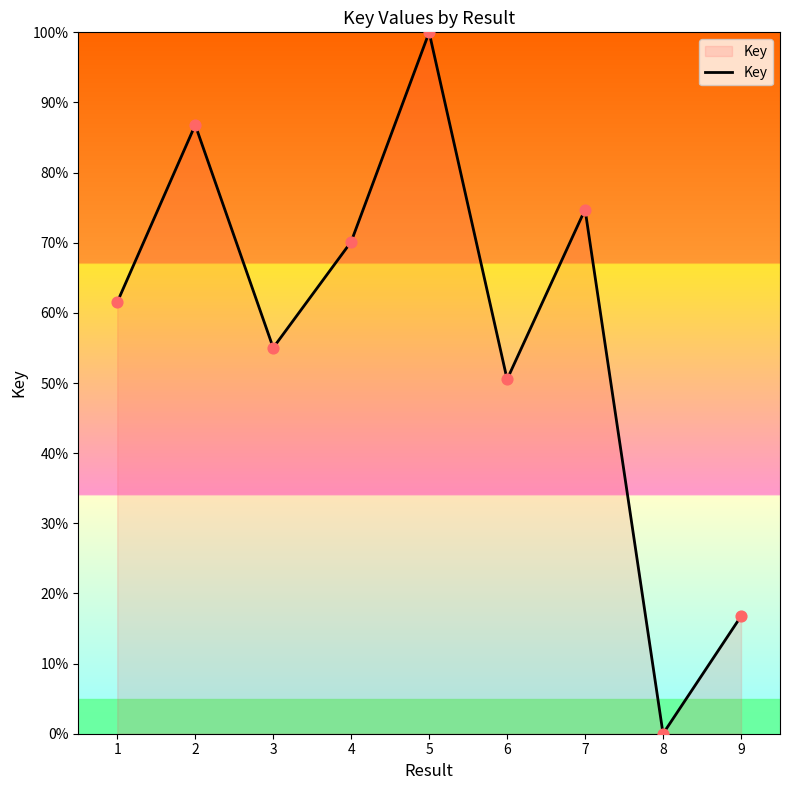

Which has a higher value, 1 or 8?

1